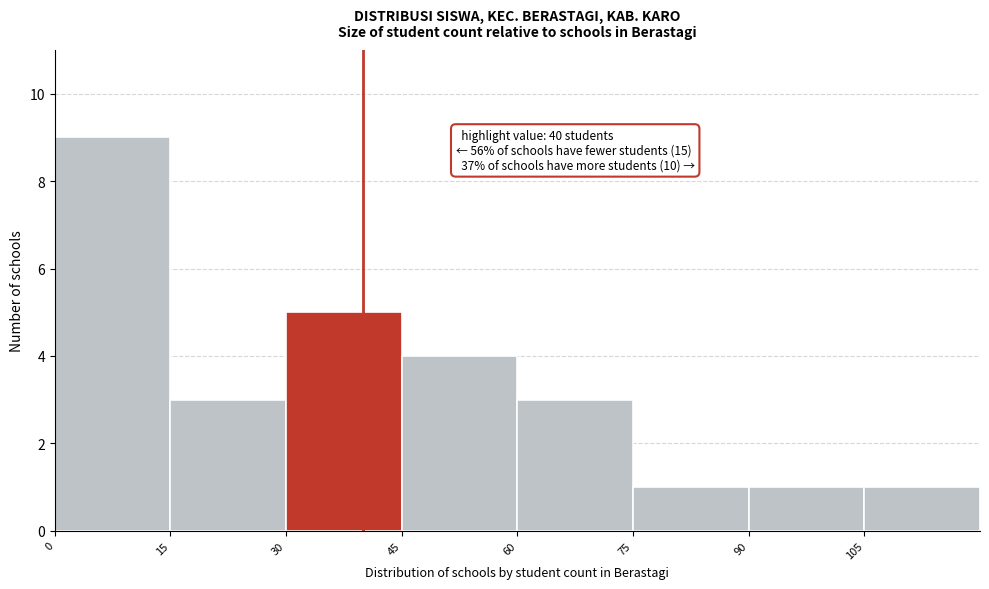

Over which range of the x-axis is the bar tallest?

0 to 15